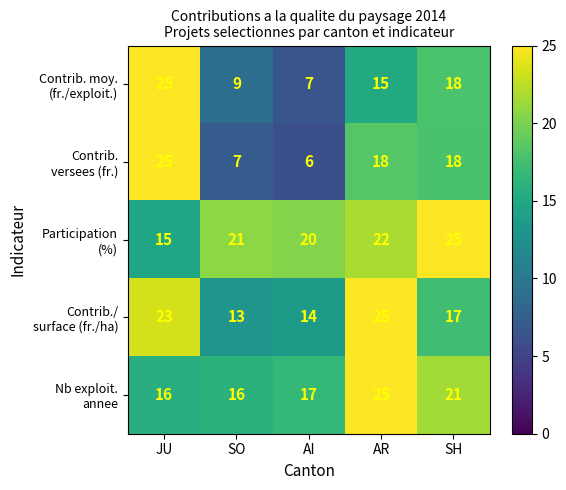

What is the greatest value displayed?

25